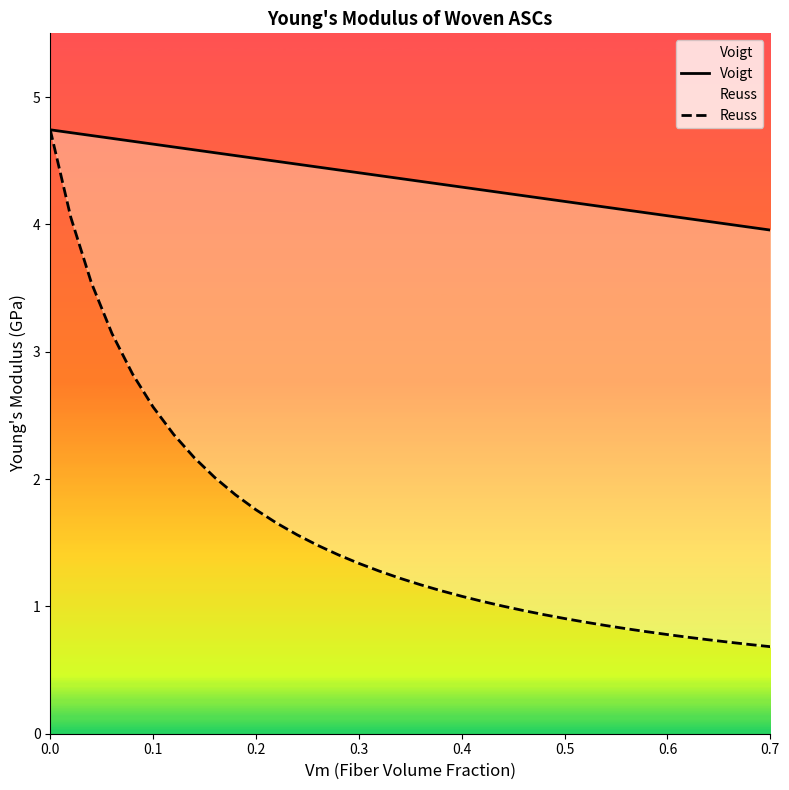

True or false: Voigt and Reuss intersect in this chart.

False